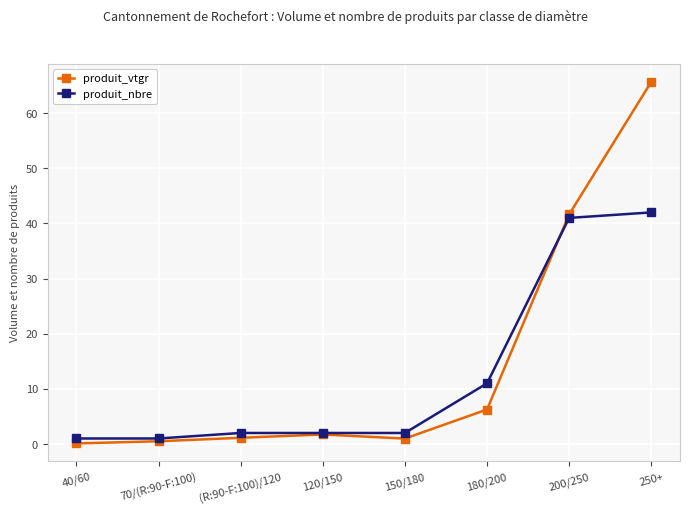

Where is produit_nbre nearest to the value 21?

180/200